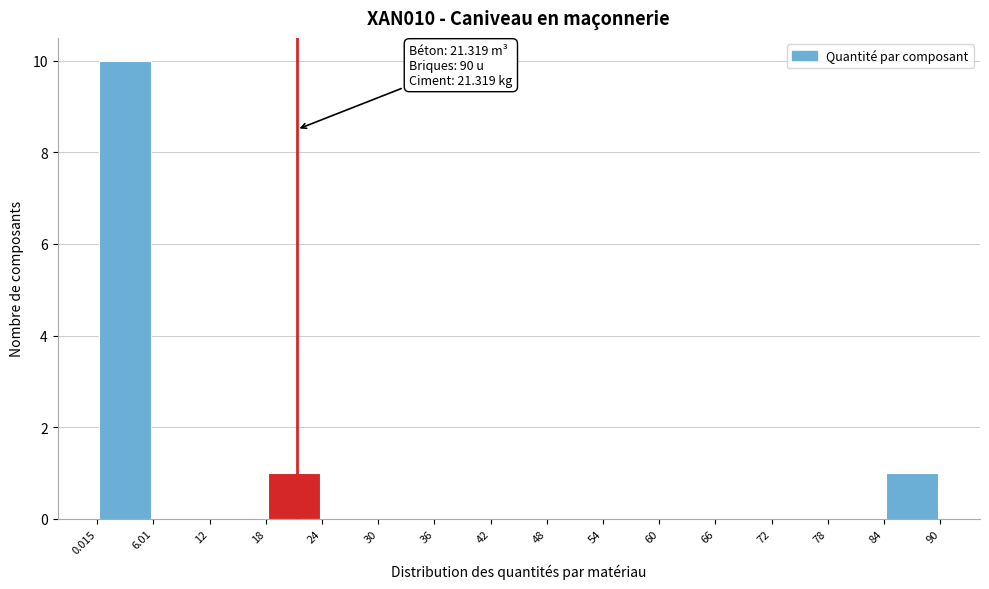

Over which range of the x-axis is the bar tallest?

0.015 to 6.01